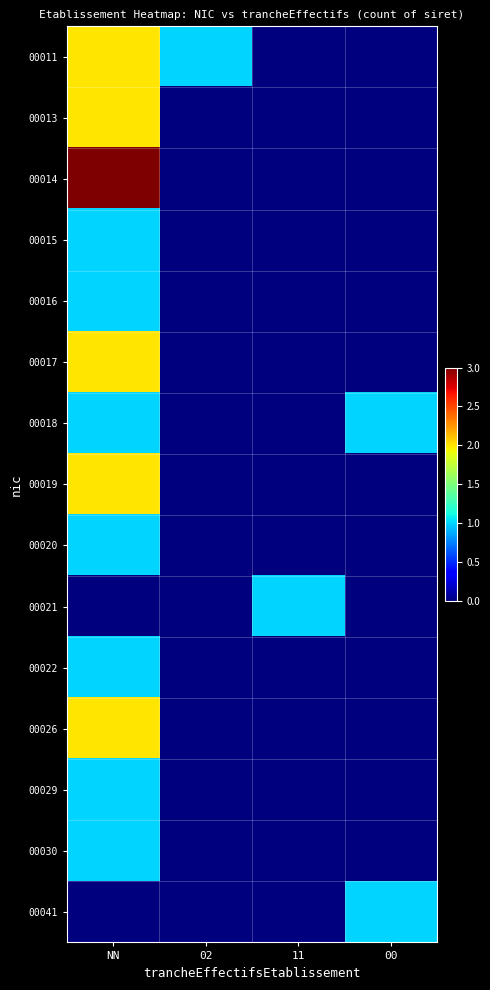

At which category does the chart reach its minimum across all series?

11